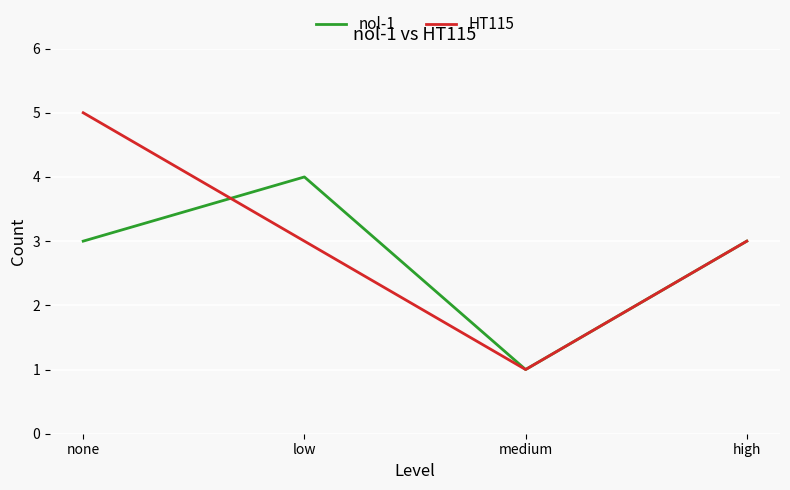

Between which two adjacent categories do nol-1 and HT115 first intersect?

none and low